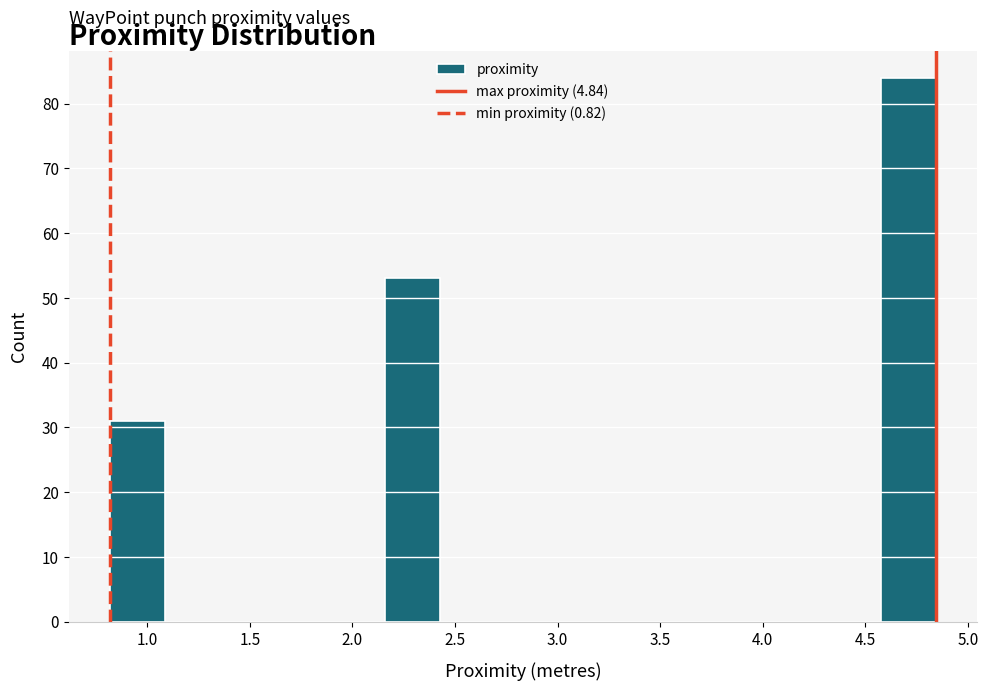

Reading left to right, transcribe this chart: for each bar, give the range it covers on the x-axis and its height. Neither the bar edges nor the heights are printed on the chart, so give them approximately, as read against the axes.

0.80 to 1.10: 31
1.10 to 1.35: 0
1.35 to 1.60: 0
1.60 to 1.90: 0
1.90 to 2.15: 0
2.15 to 2.45: 53
2.45 to 2.70: 0
2.70 to 2.95: 0
2.95 to 3.25: 0
3.25 to 3.50: 0
3.50 to 3.75: 0
3.75 to 4.05: 0
4.05 to 4.30: 0
4.30 to 4.60: 0
4.60 to 4.85: 84